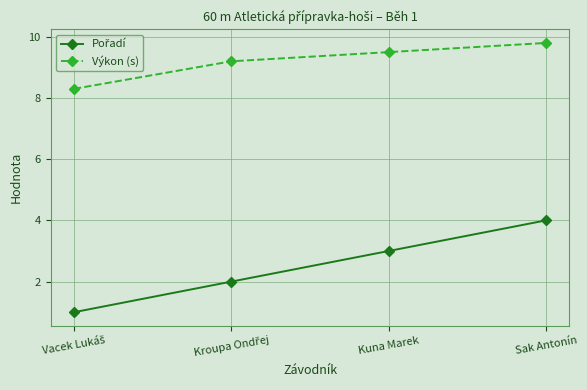

What is the spread (max minus min) of values at Kuna Marek?

6.5